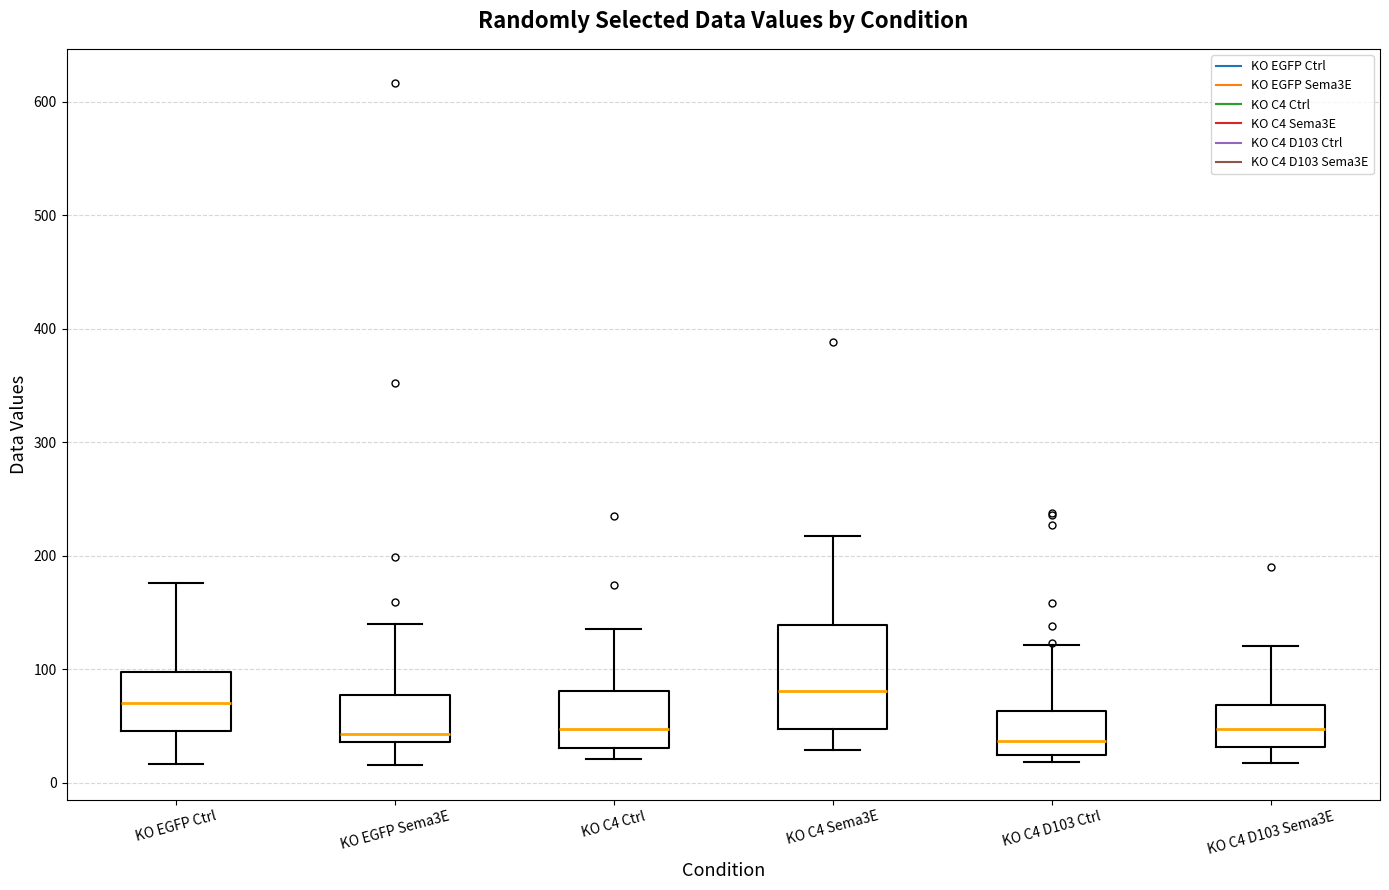

Reading left to right, read every box against the y-axis: the position of its median line, the range the box covers, and the ends of its whiskers. The values are not printed on the chart, so give them approximately, as read against the axis.

KO EGFP Ctrl: median 70, box 50 to 100, whiskers 20 to 180
KO EGFP Sema3E: median 40 (just above the box's lower edge), box 40 to 80, whiskers 20 to 140
KO C4 Ctrl: median 50, box 30 to 80, whiskers 20 to 140
KO C4 Sema3E: median 80, box 50 to 140, whiskers 30 to 220
KO C4 D103 Ctrl: median 40, box 20 to 60, whiskers 20 (just below the box's lower edge) to 120
KO C4 D103 Sema3E: median 50, box 30 to 70, whiskers 20 to 120